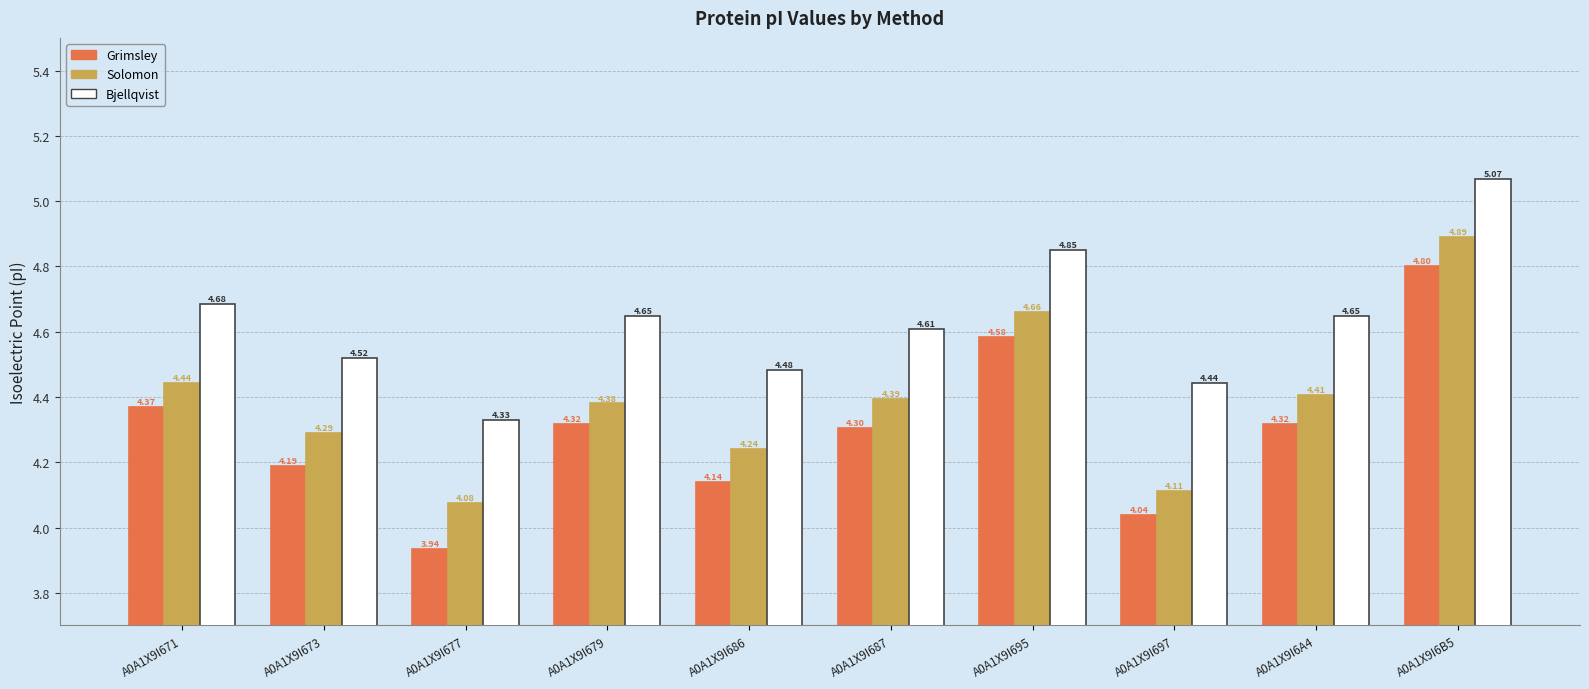

What is the difference between the highest and lowest values at A0A1X9I671?

0.3